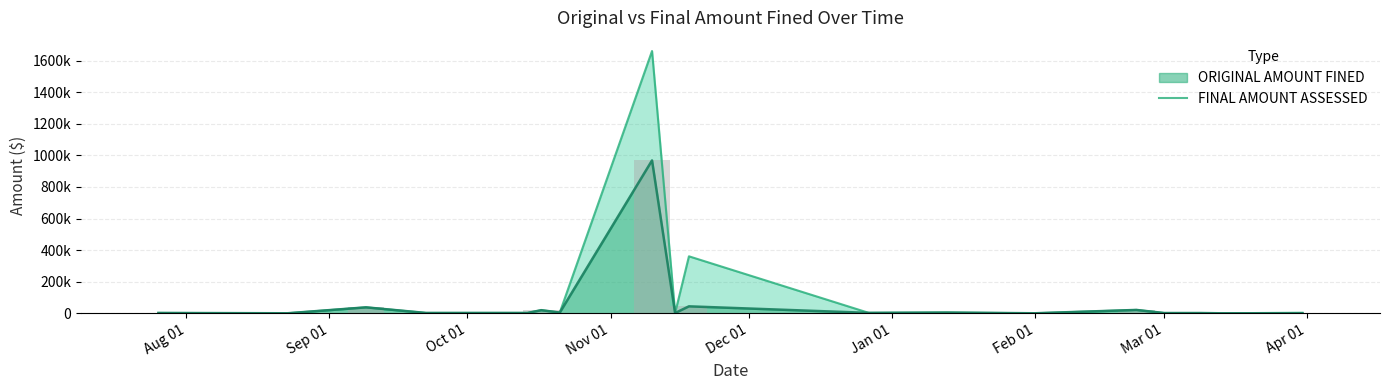

What is the minimum value shown in the chart?

500